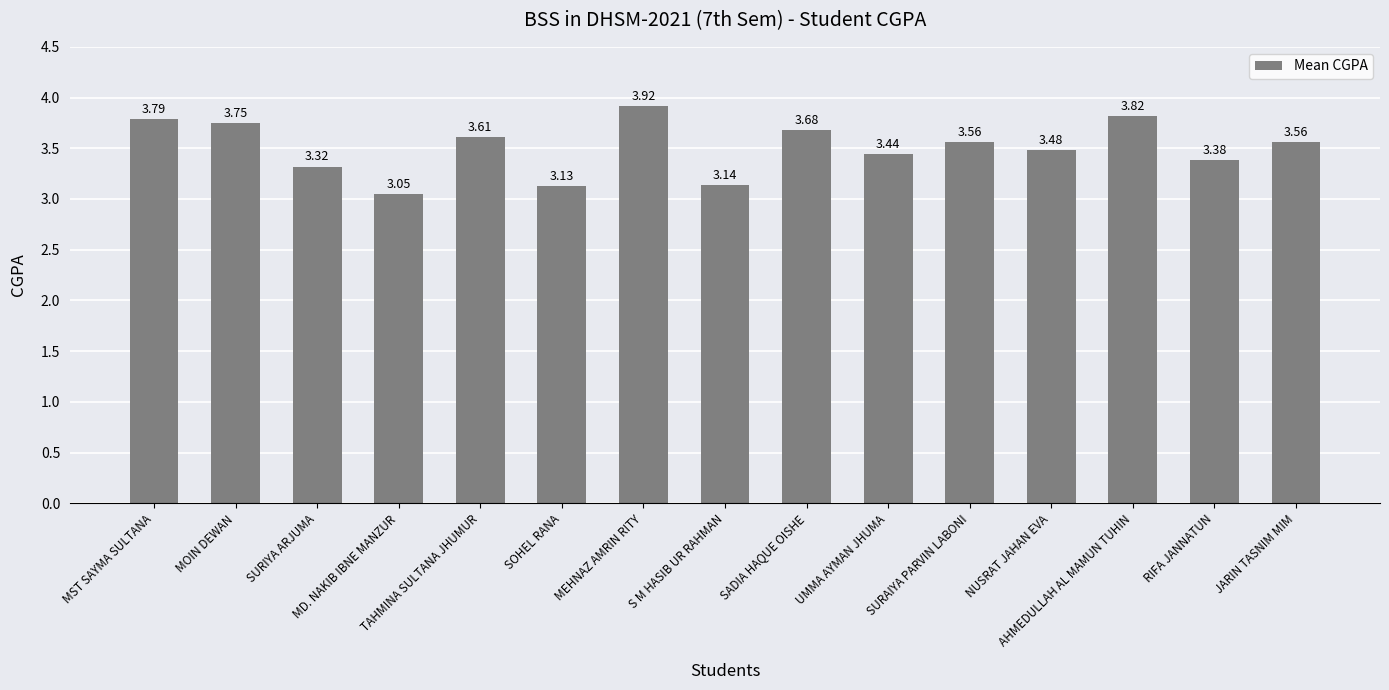

Count the number of categories in the chart.

15